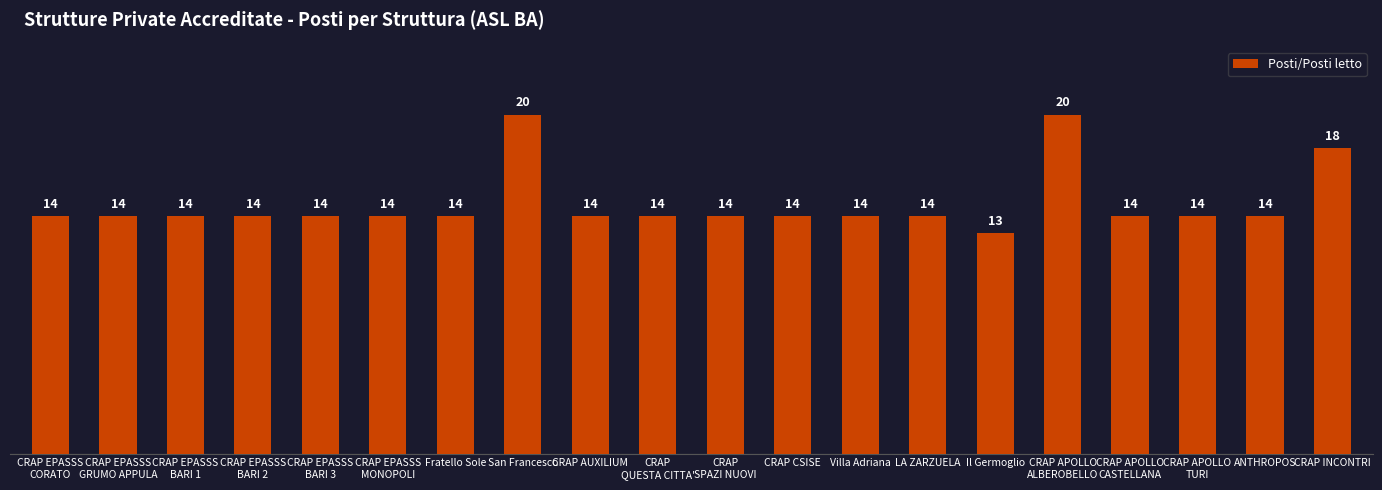

What is the change in value from CRAP APOLLO
ALBEROBELLO to CRAP INCONTRI?

-2